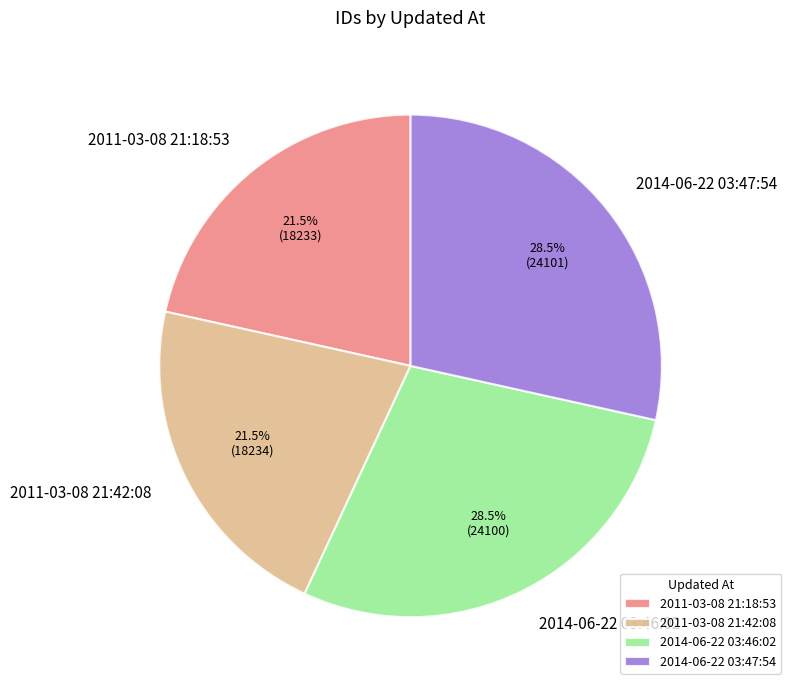

How many slices are in this pie chart?

4